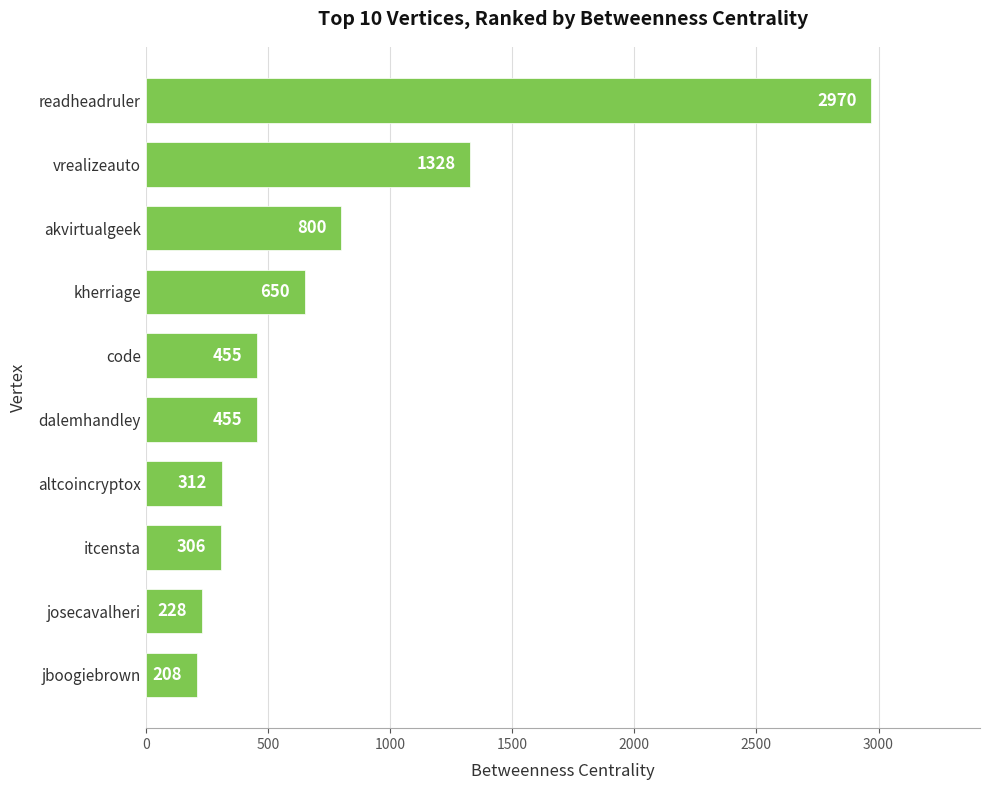

Reading bottom to top, what are all the values shown in this chart?

jboogiebrown=208	josecavalheri=228	itcensta=306	altcoincryptox=312	dalemhandley=455	code=455	kherriage=650	akvirtualgeek=800	vrealizeauto=1328	readheadruler=2970